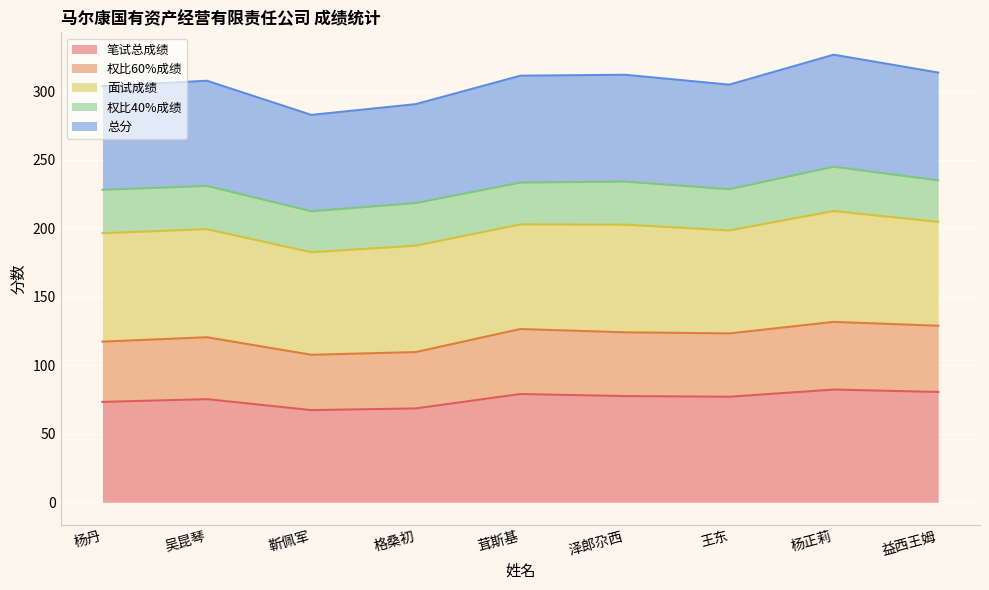

Which label corresponds to the largest value in the chart?

杨正莉